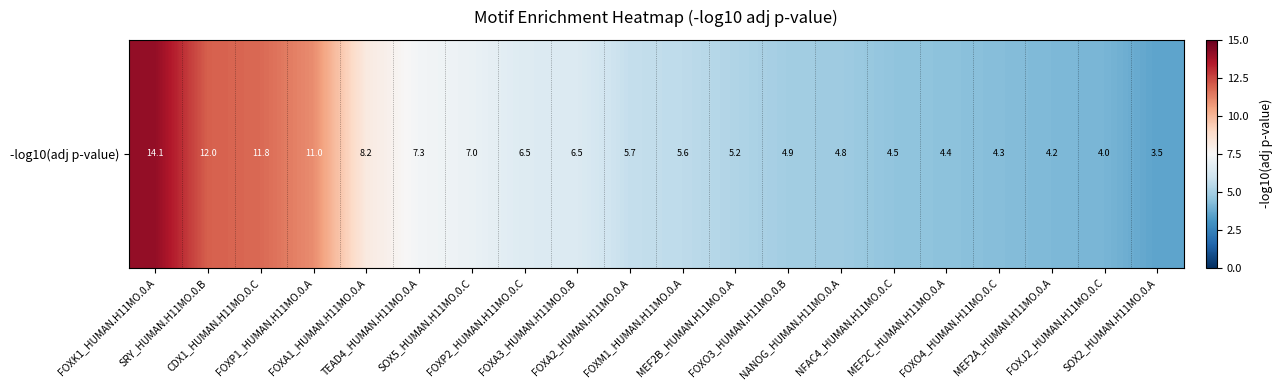

True or false: the data shows 6.7 at FOXO4_HUMAN.H11MO.0.C.

False